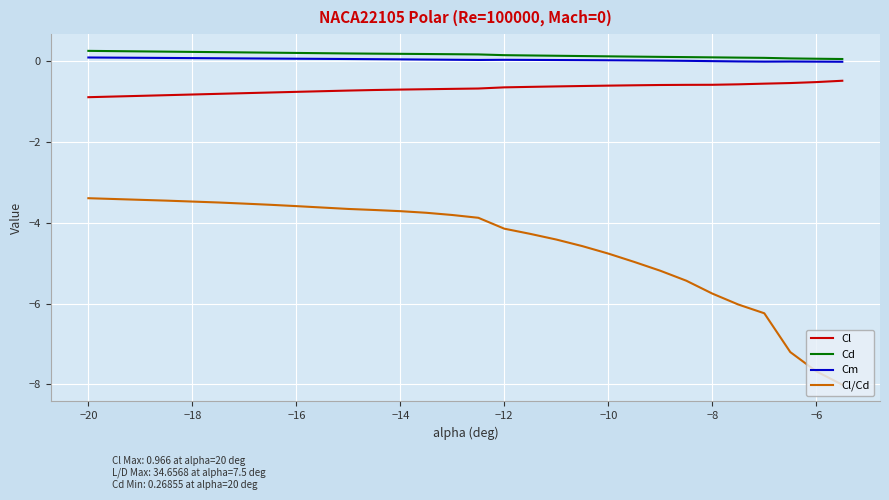

What is the sum of all Cl/Cd values?

-136.1